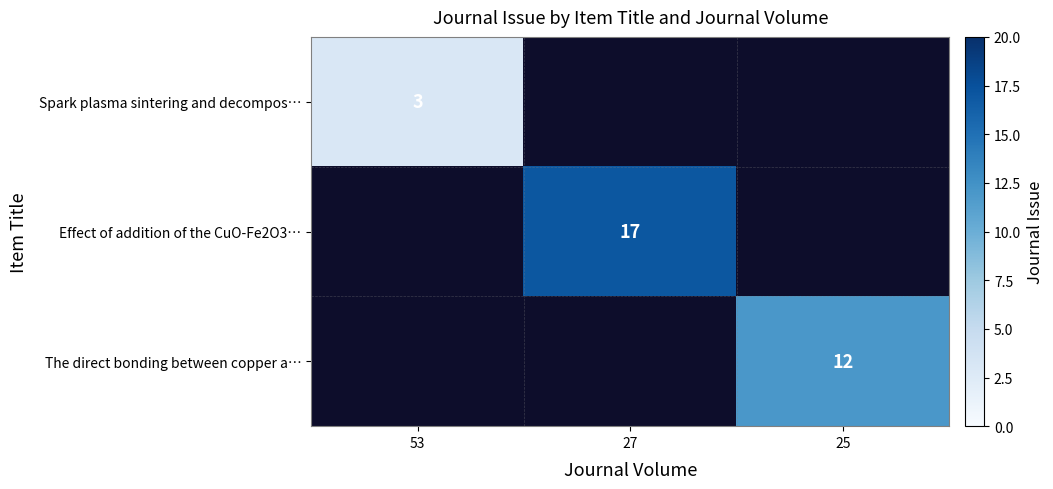

True or false: Effect of addition of the CuO-Fe2O3… has a value of 8 at 27.

False